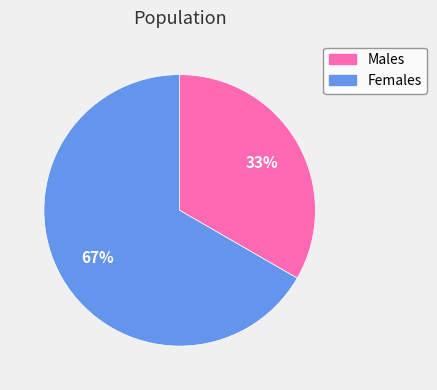

Does any single category account for the majority?

Yes